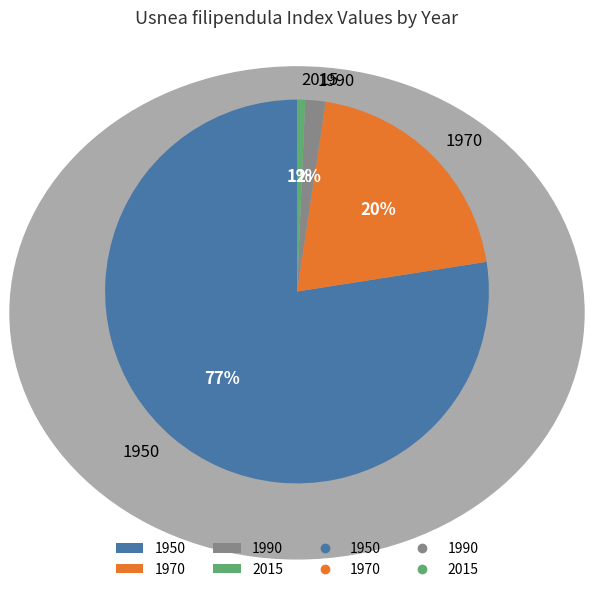

Between 1970 and 2015, which is larger?

1970